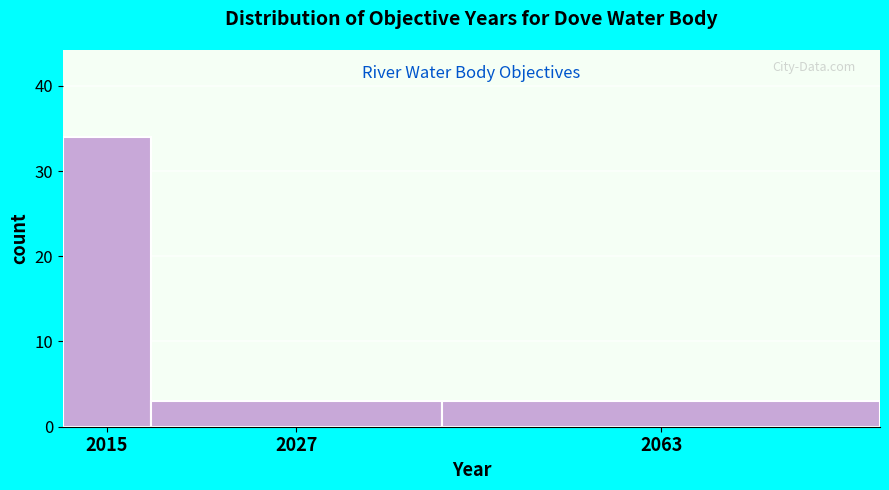

Reading left to right, extract all data points from this chart.

2015=34	2027=3	2063=3